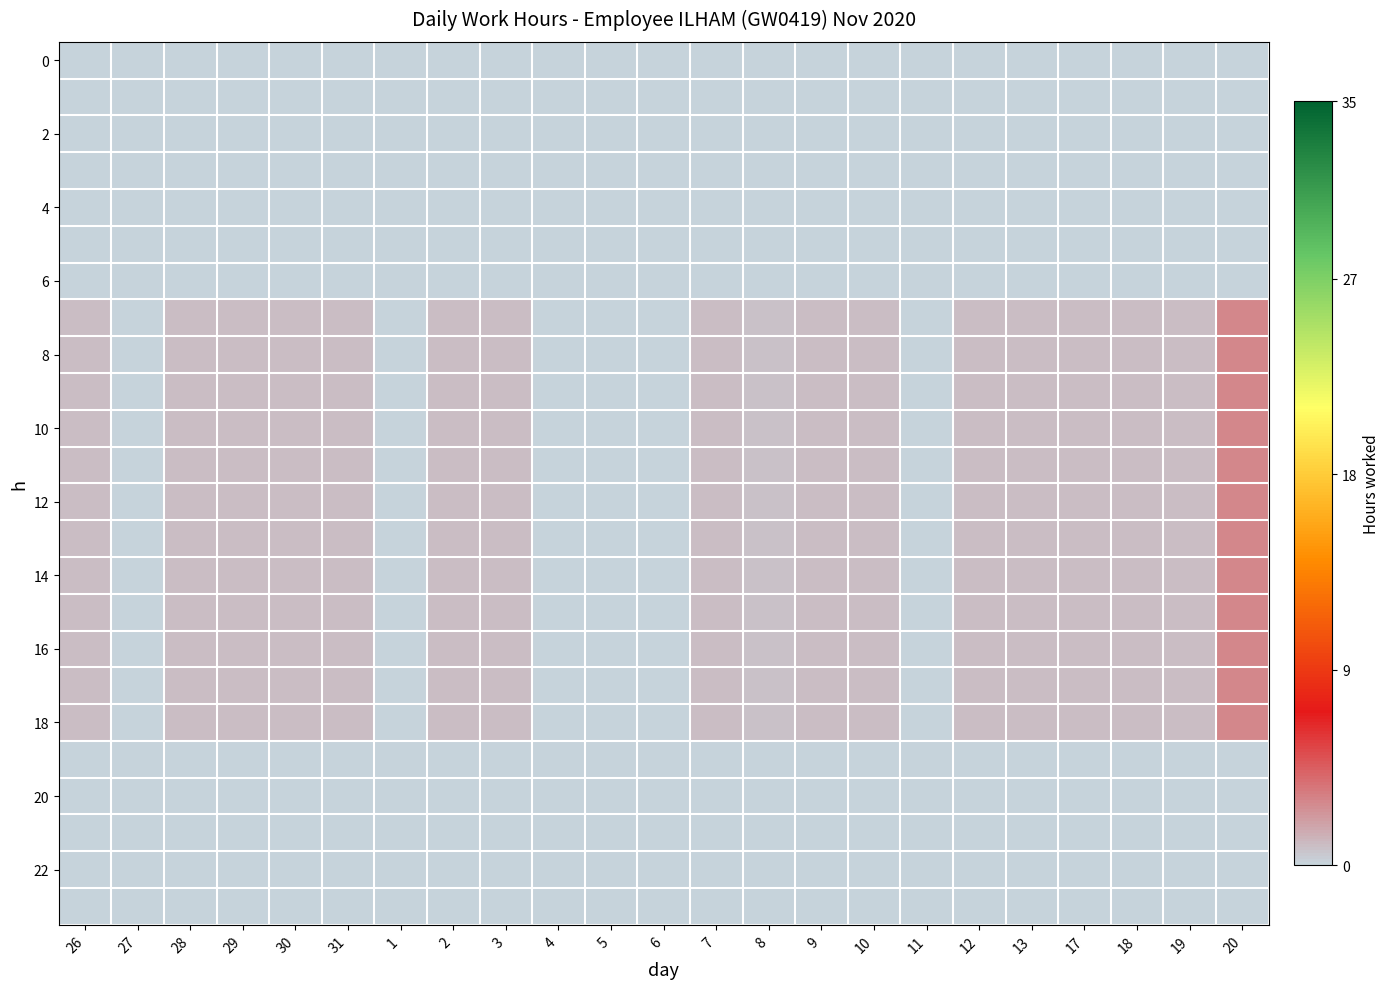

Which has a higher value, 27 or 3?

27